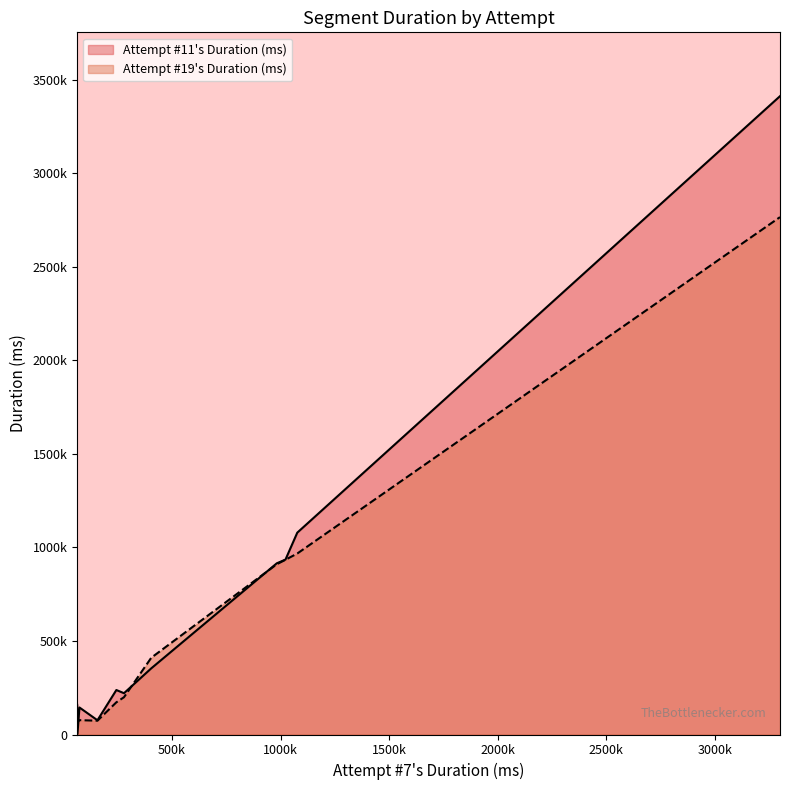

What is the difference between the maximum and minimum values in the Attempt #19's Duration (ms) series?

2700288